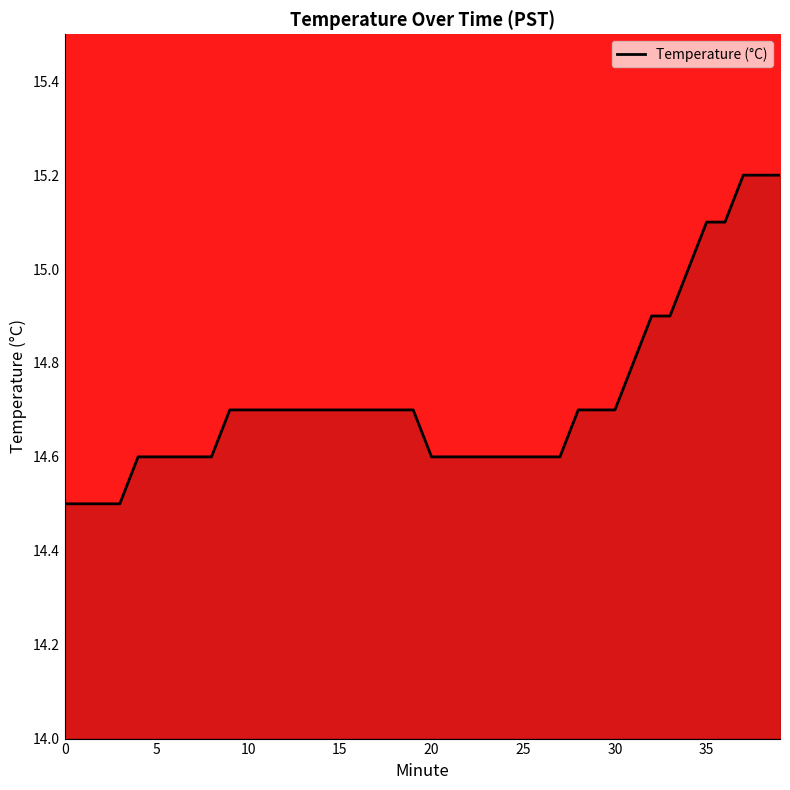

How many lines are shown in the chart?

1